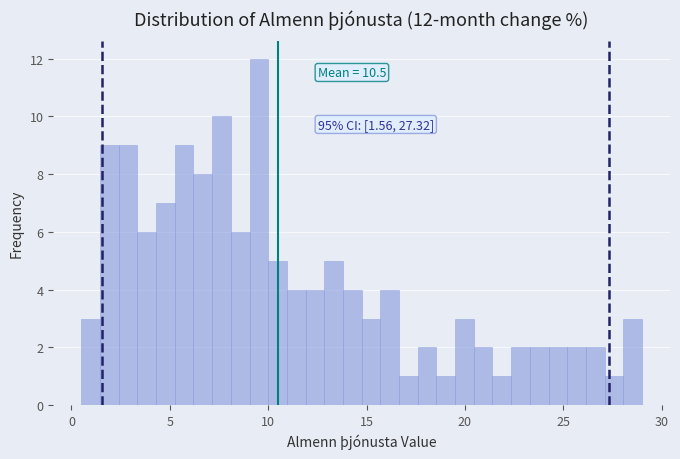

Around what value on the x-axis is the tallest bar? Give the approximate position of its centre, as read against the axis.

9.5